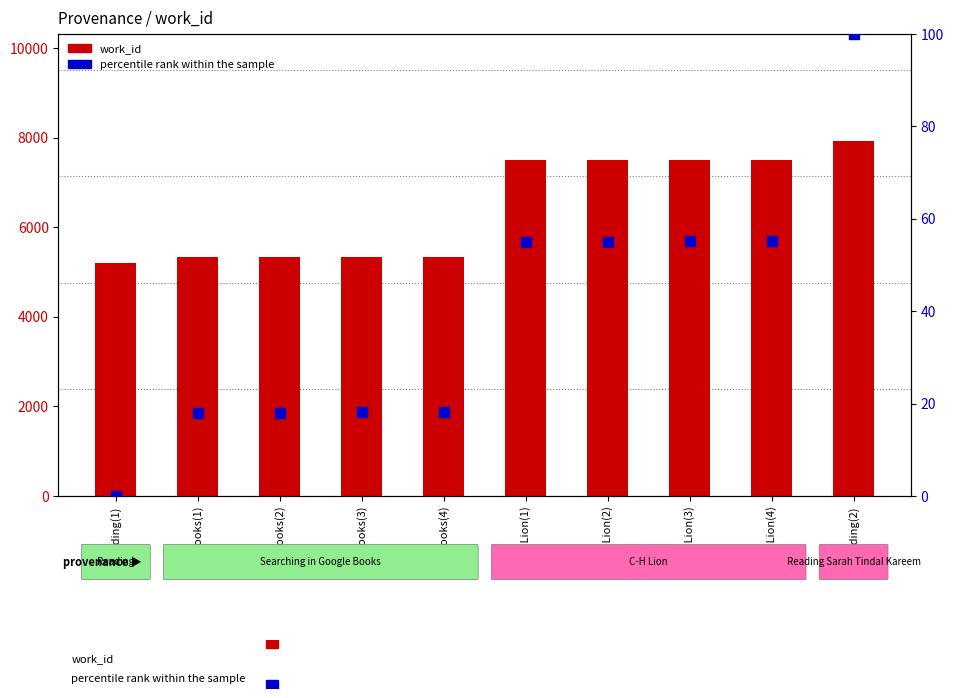

Which series has the largest total across all categories?

work_id